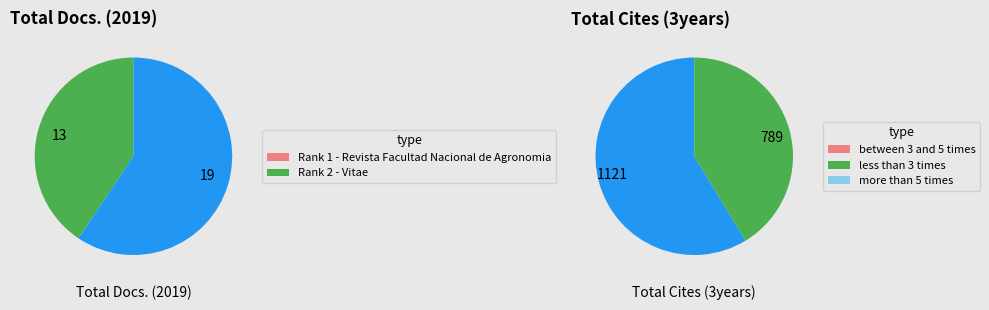

What portion of the pie excludes Rank 1 - Revista Facultad Nacional de Agronomia?

59.4%